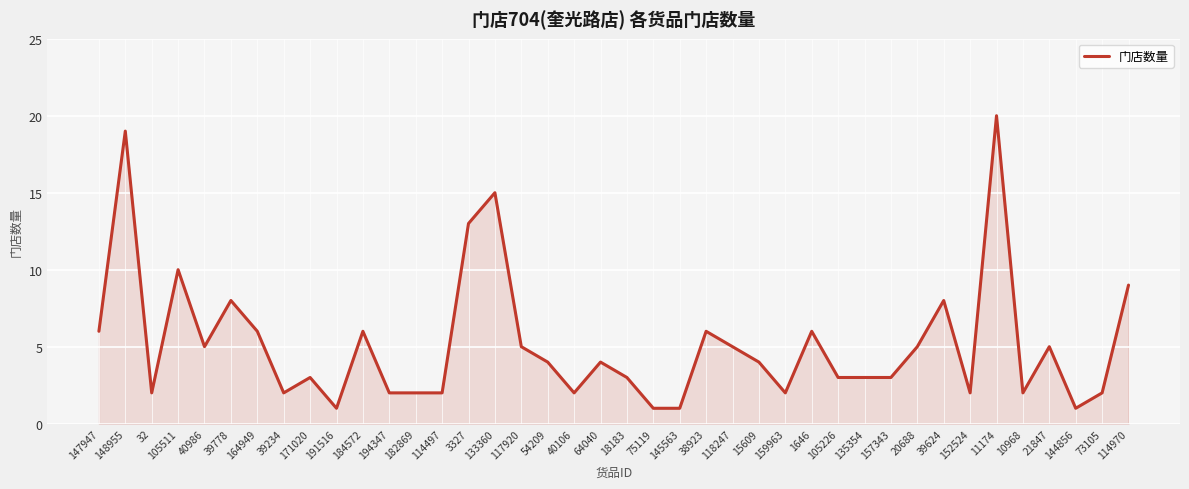

What is the sum of all values?

208